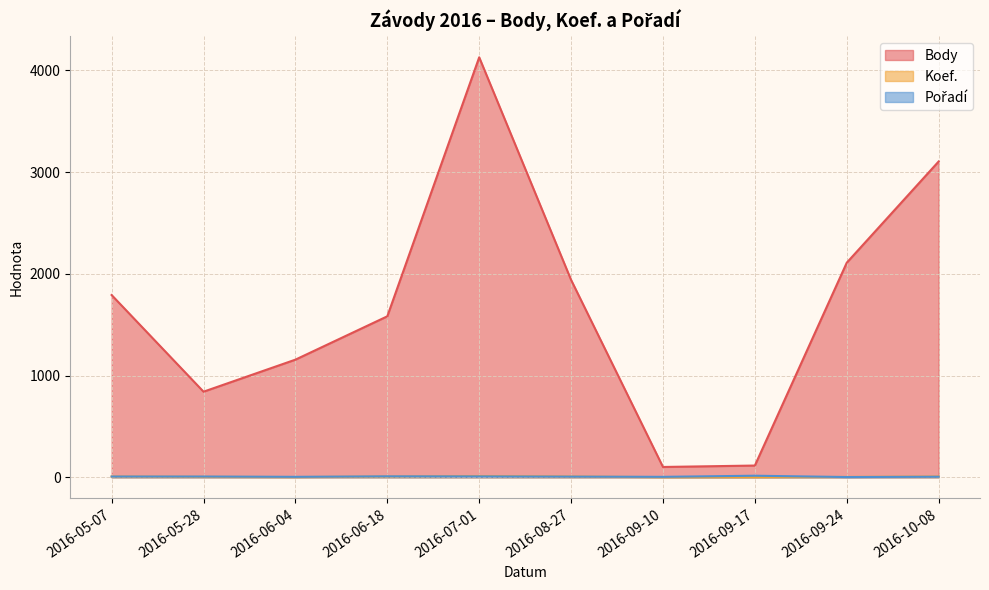

At which label does Koef. reach its peak?

2016-07-01